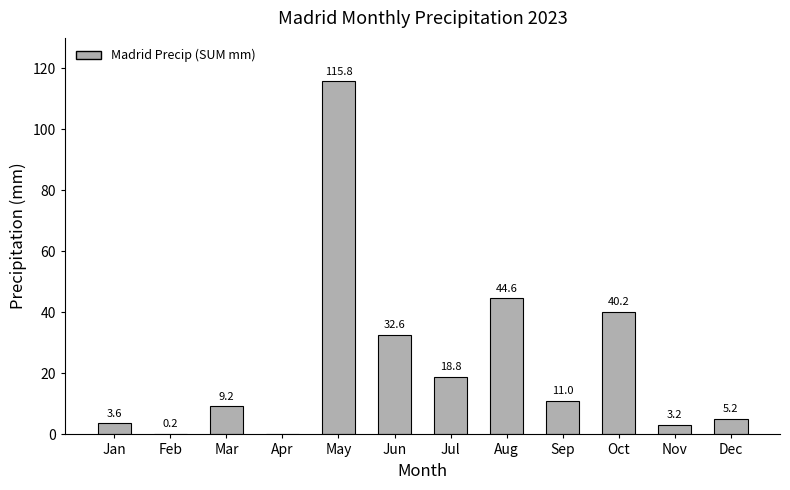

What is the maximum value shown in the chart?

115.8